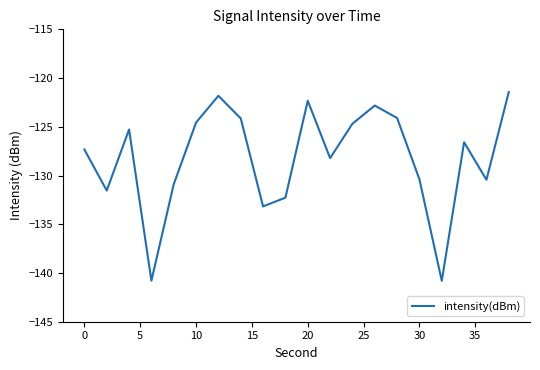

What is the maximum value shown in the chart?

-121.4